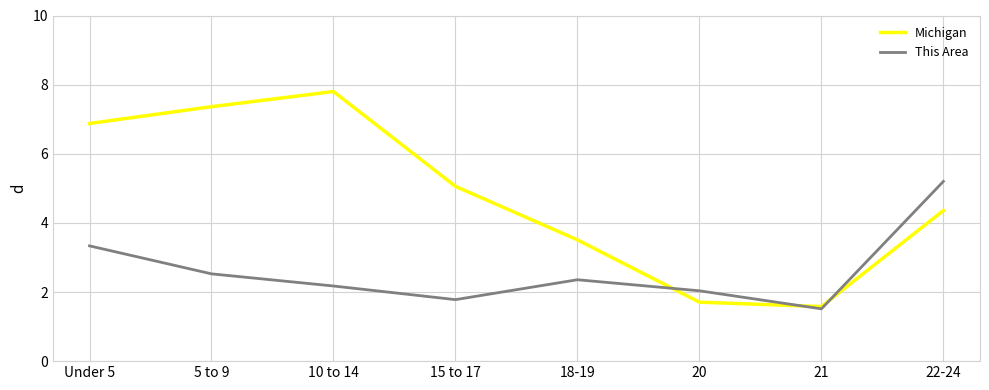

Which category has the lowest value in the This Area series?

21